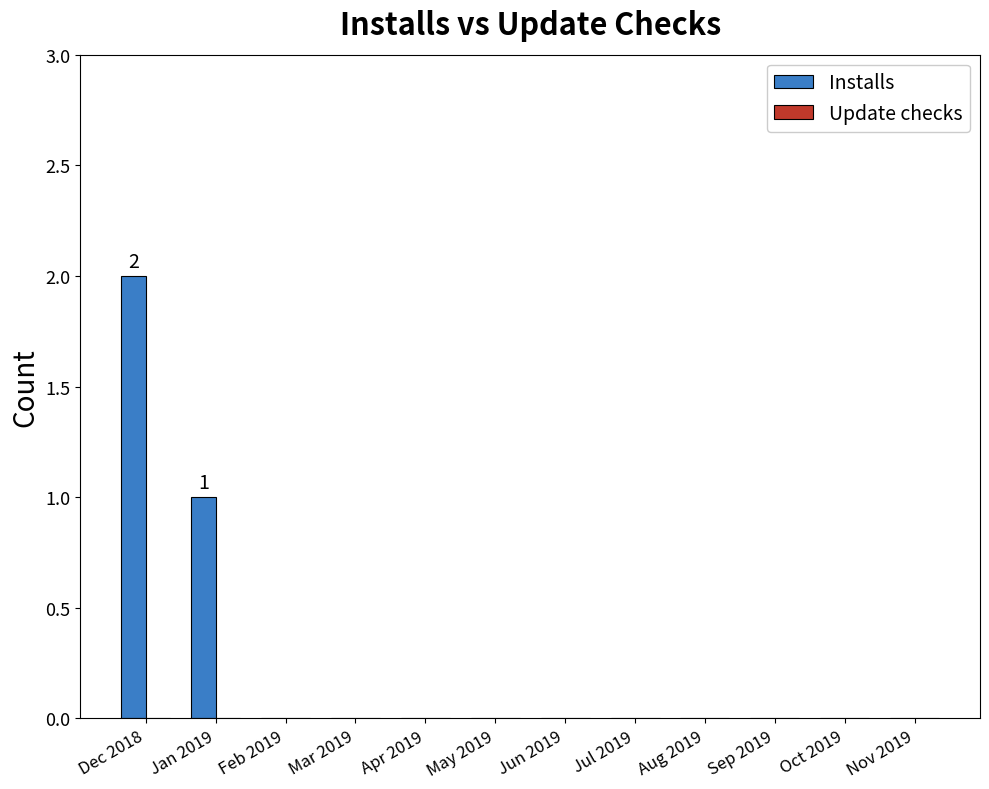

Which category has the highest value across all series?

Dec 2018